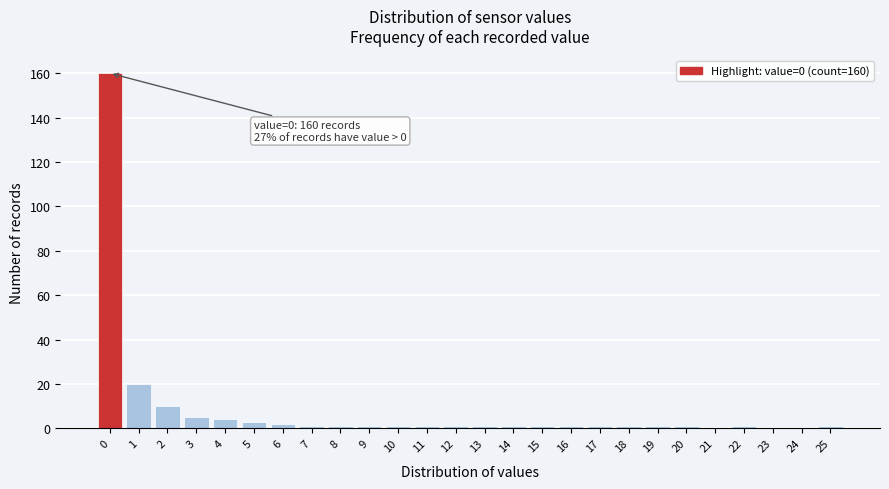

Reading right to left, extract all data points from this chart.

25=1	24=0	23=0	22=1	21=0	20=1	19=1	18=1	17=1	16=1	15=1	14=1	13=1	12=1	11=1	10=1	9=1	8=1	7=1	6=2	5=3	4=4	3=5	2=10	1=20	0=160